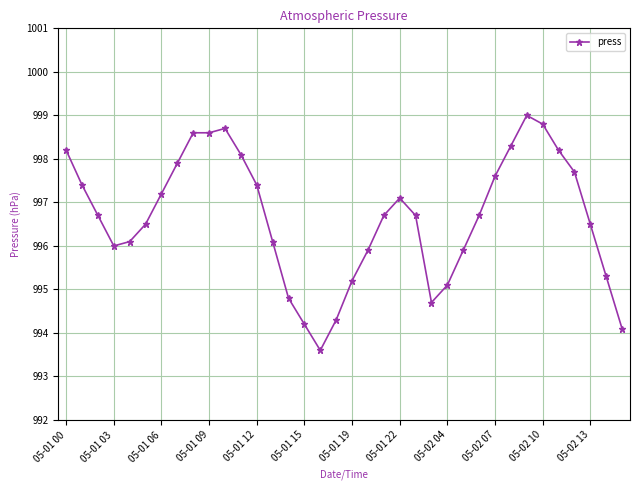

True or false: the data has more than 1 interior local peaks.

True